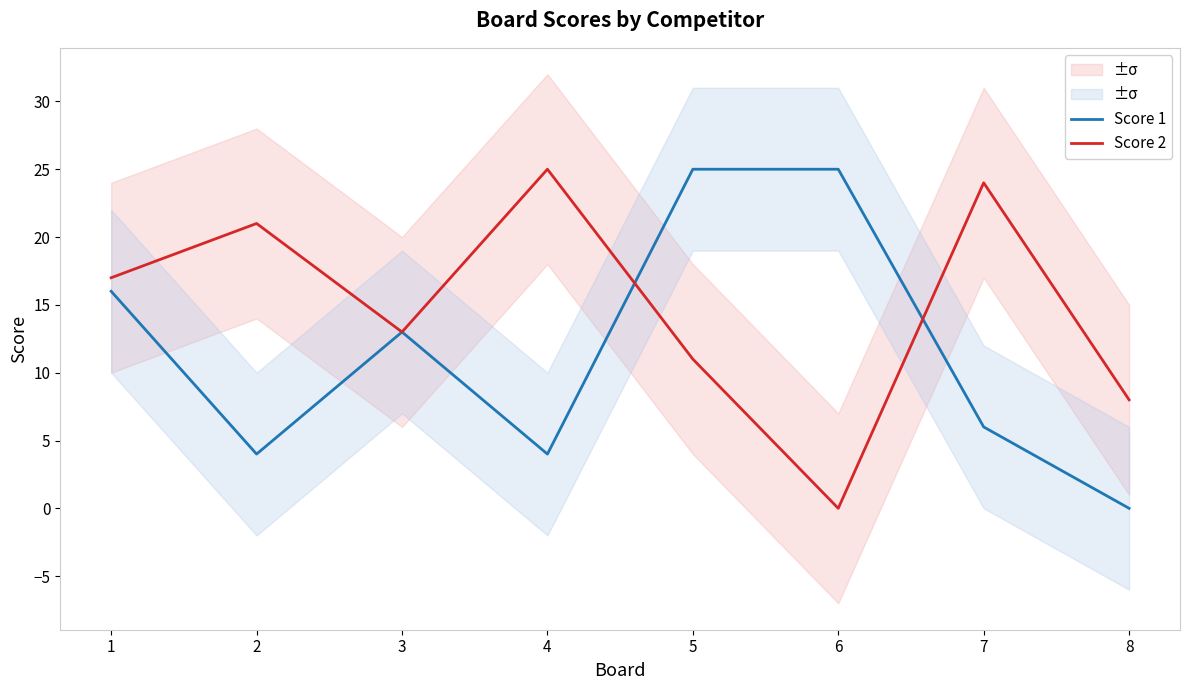

The value of Score 1 at 5 is 10. True or false?

False